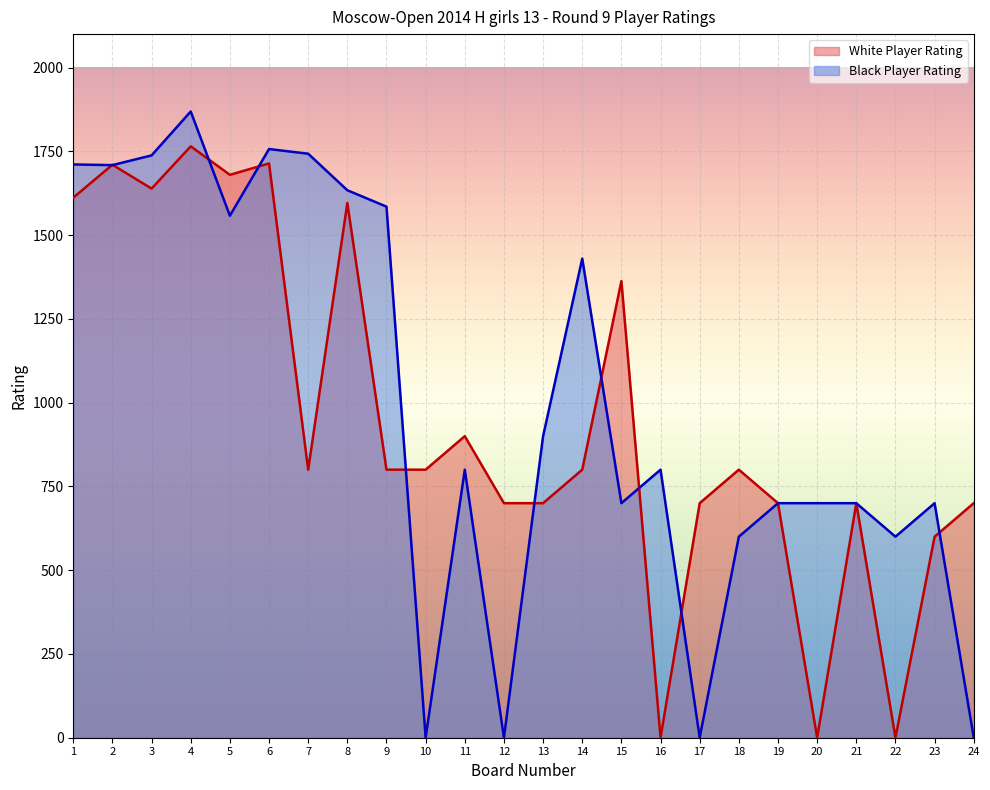

True or false: White Player Rating has a value of 1220 at 18.

False